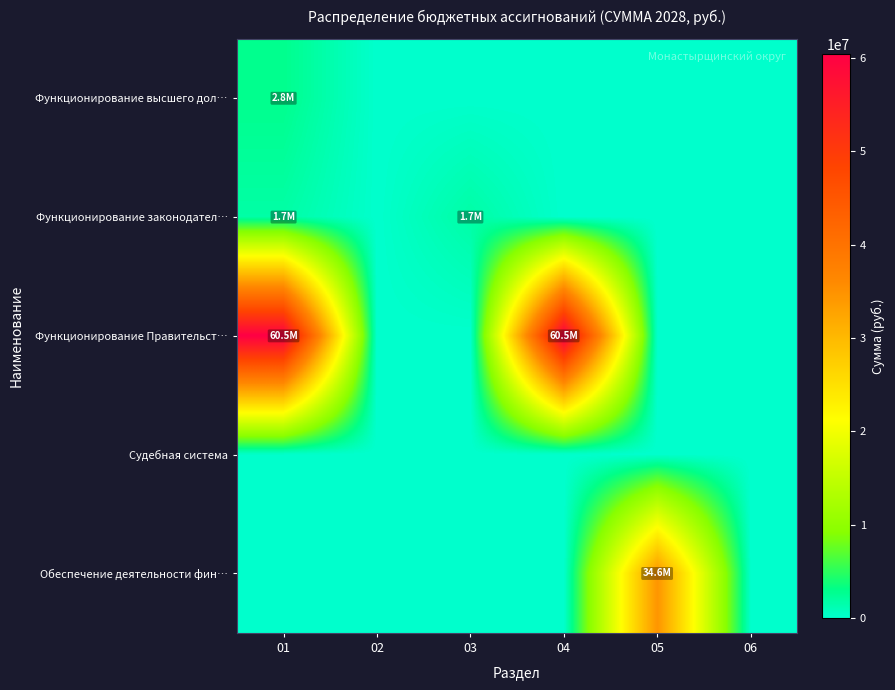

What is the difference between the highest and lowest values at 04?

60458042